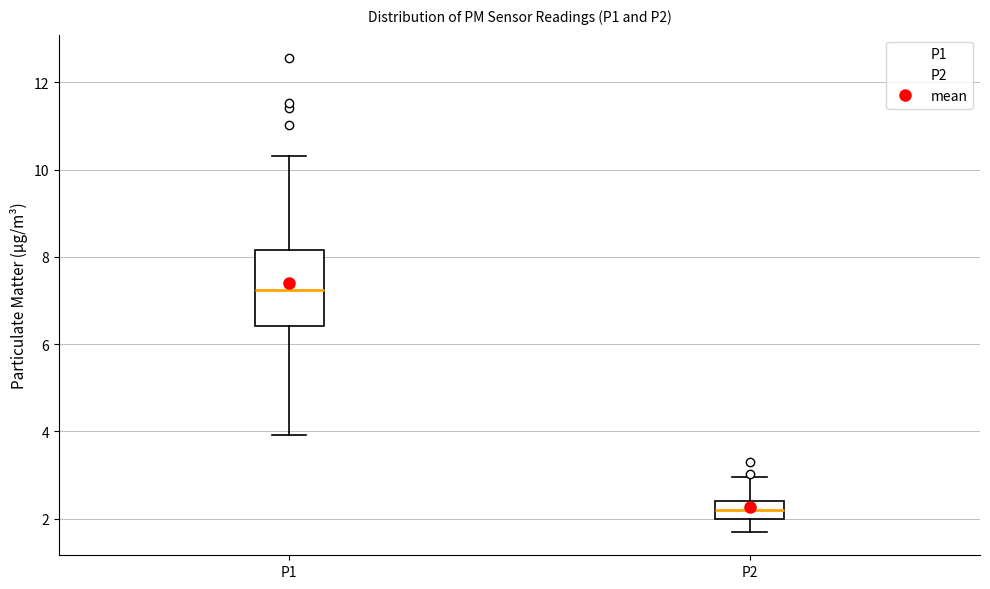

Which box is the tallest, from its lower edge to its upper edge?

P1